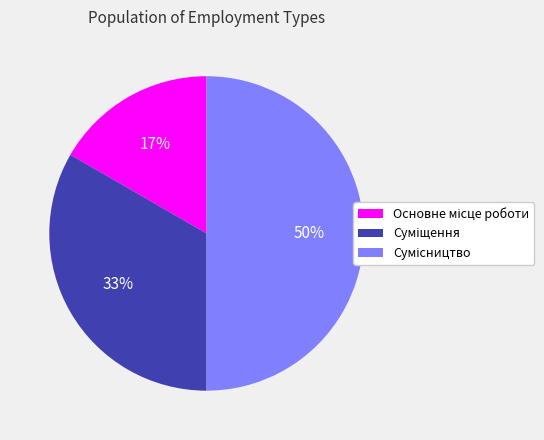

To the nearest percent, what is the difference between the largest and smallest slice percentages?

33%